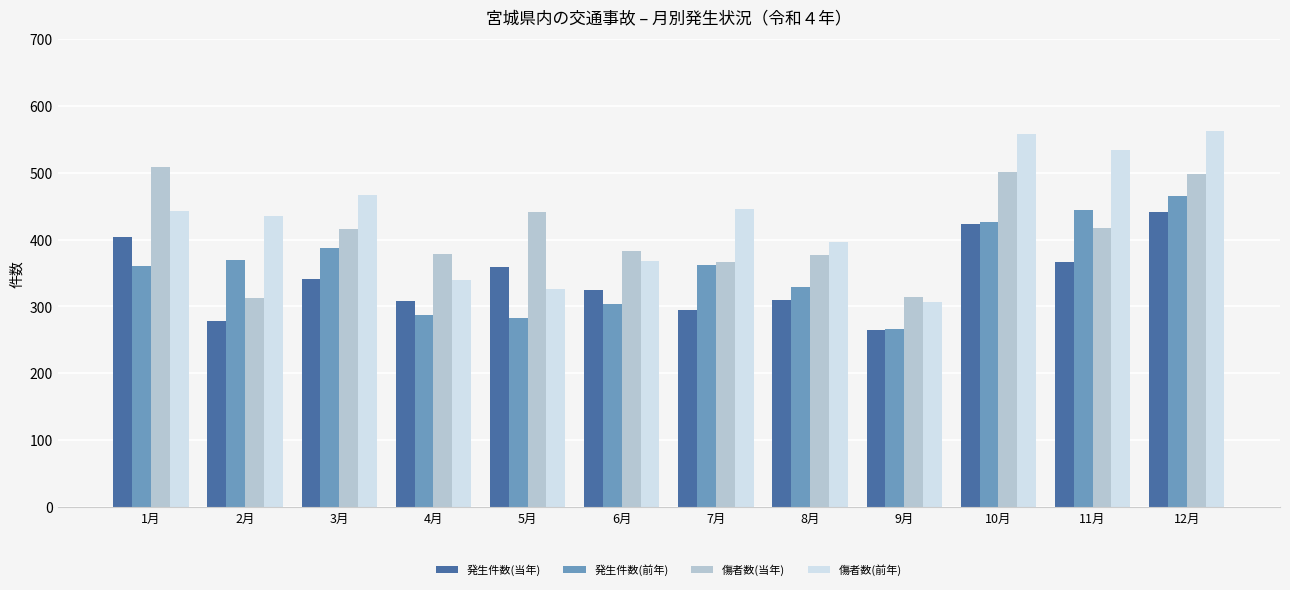

What value does the 発生件数(前年) series have at 9月?

266